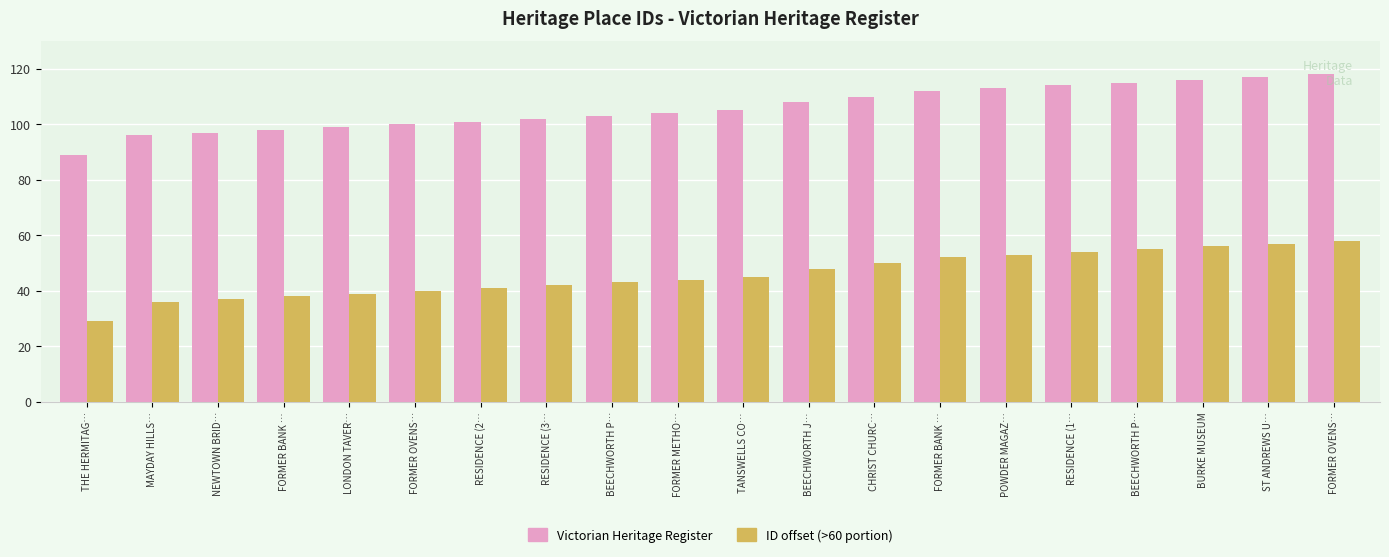

How many distinct data groups are displayed?

2